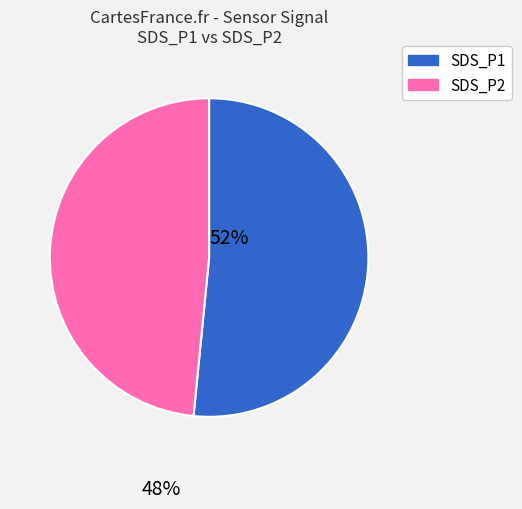

Between SDS_P2 and SDS_P1, which is larger?

SDS_P1